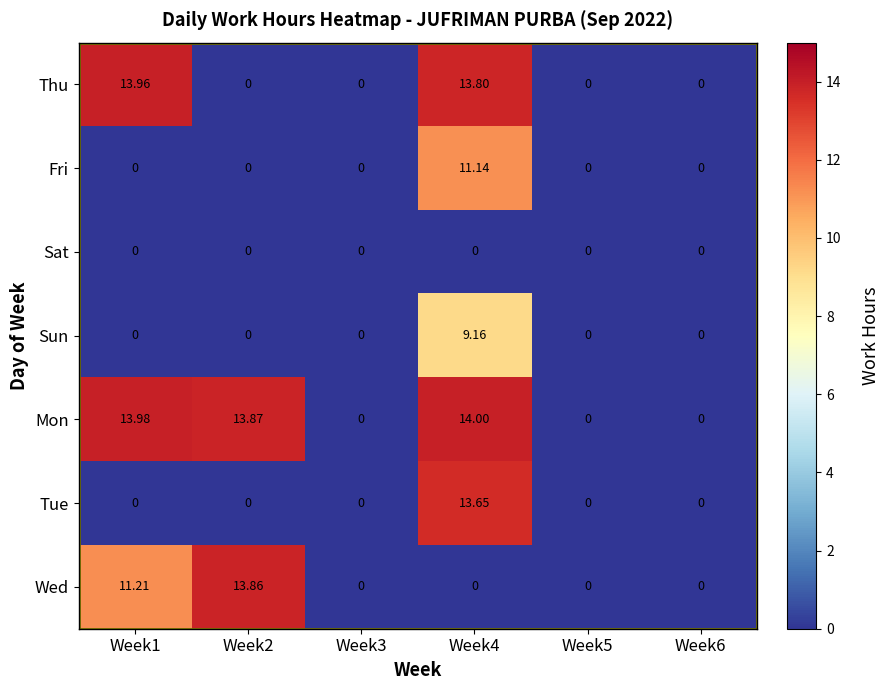

List the series in order of their peak value, highest first.

Mon, Thu, Wed, Tue, Fri, Sun, Sat